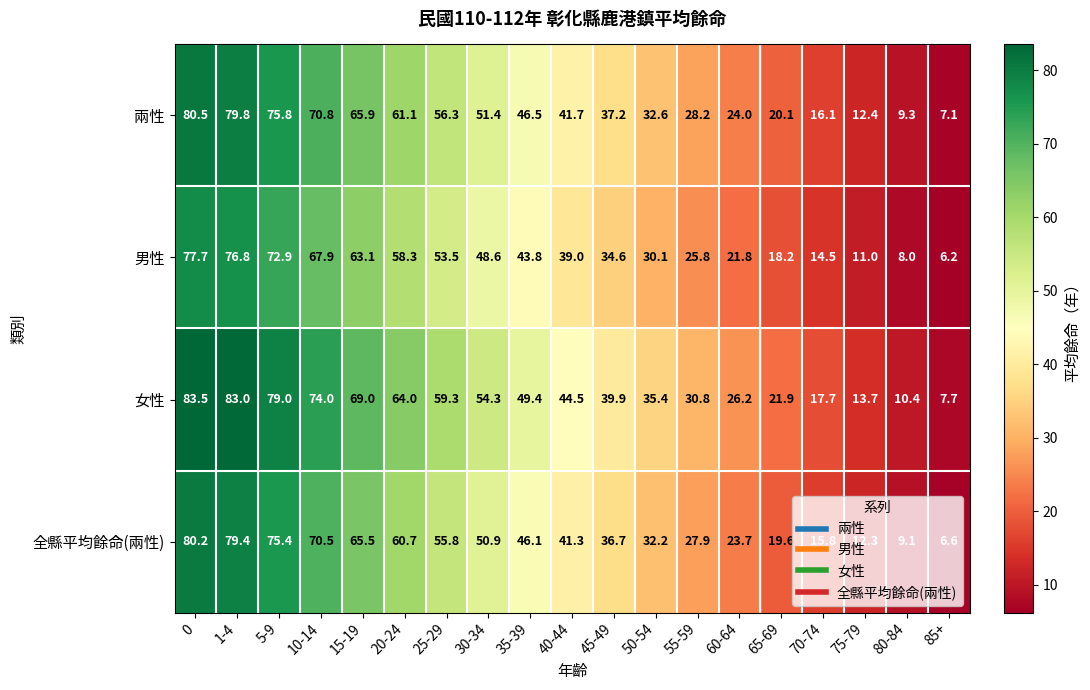

What is the difference between the 男性 values at 55-59 and 65-69?

7.6